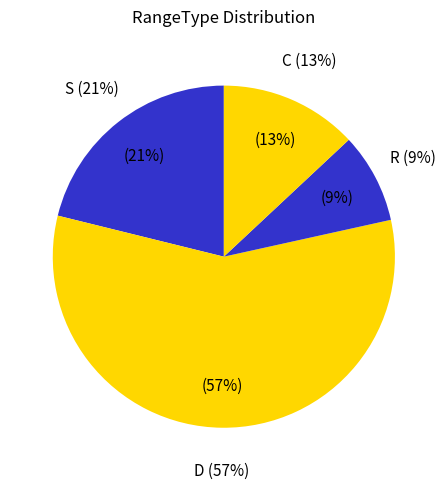

The S slice represents 21% of the pie. True or false?

True